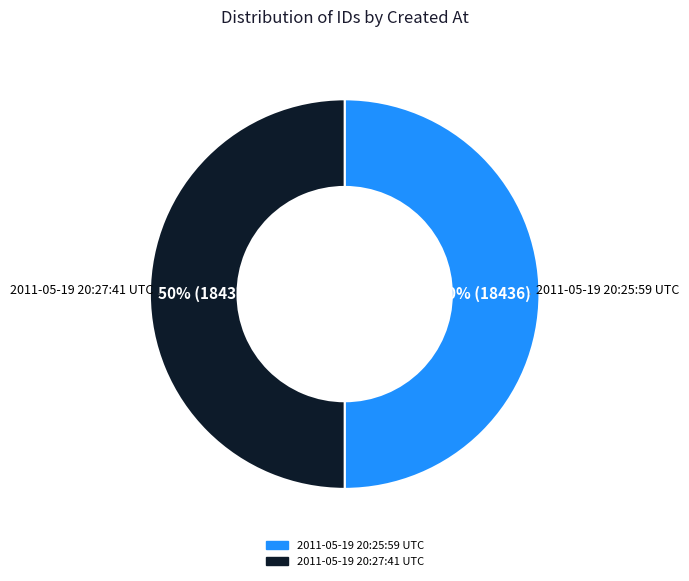

To the nearest percent, what is the combined percentage of 2011-05-19 20:27:41 UTC and 2011-05-19 20:25:59 UTC?

100%